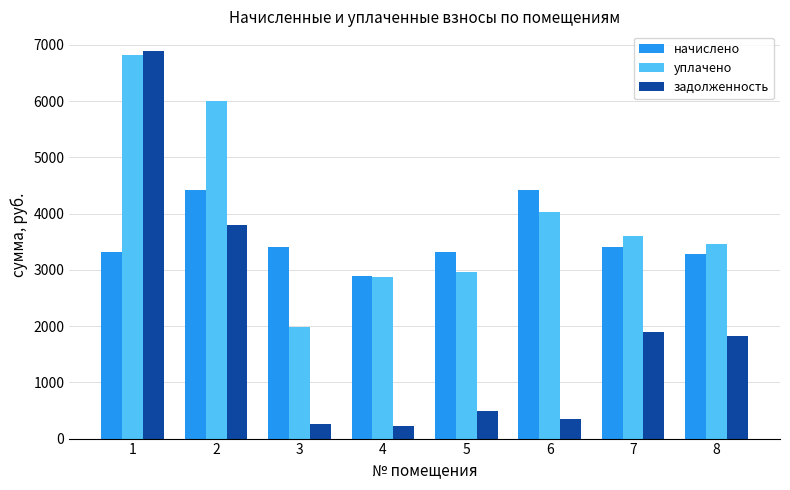

What is the difference between the second highest and second lowest values in the задолженность series?

3537.4